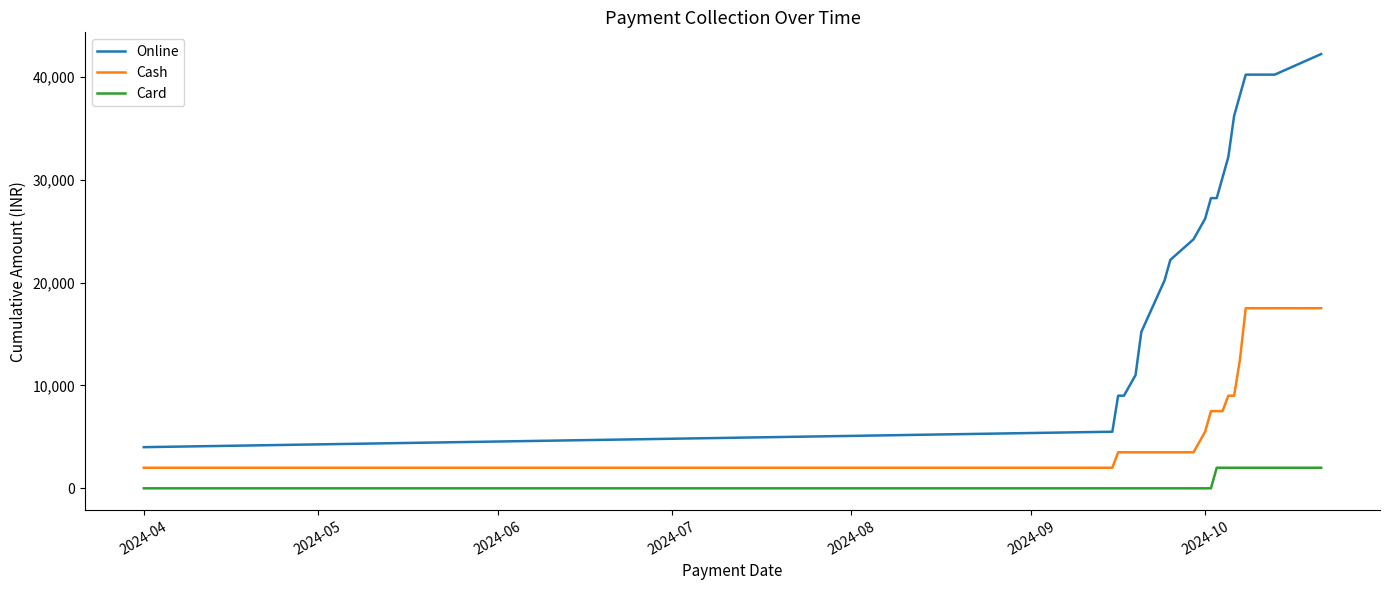

List the series in order of their peak value, lowest first.

Card, Cash, Online